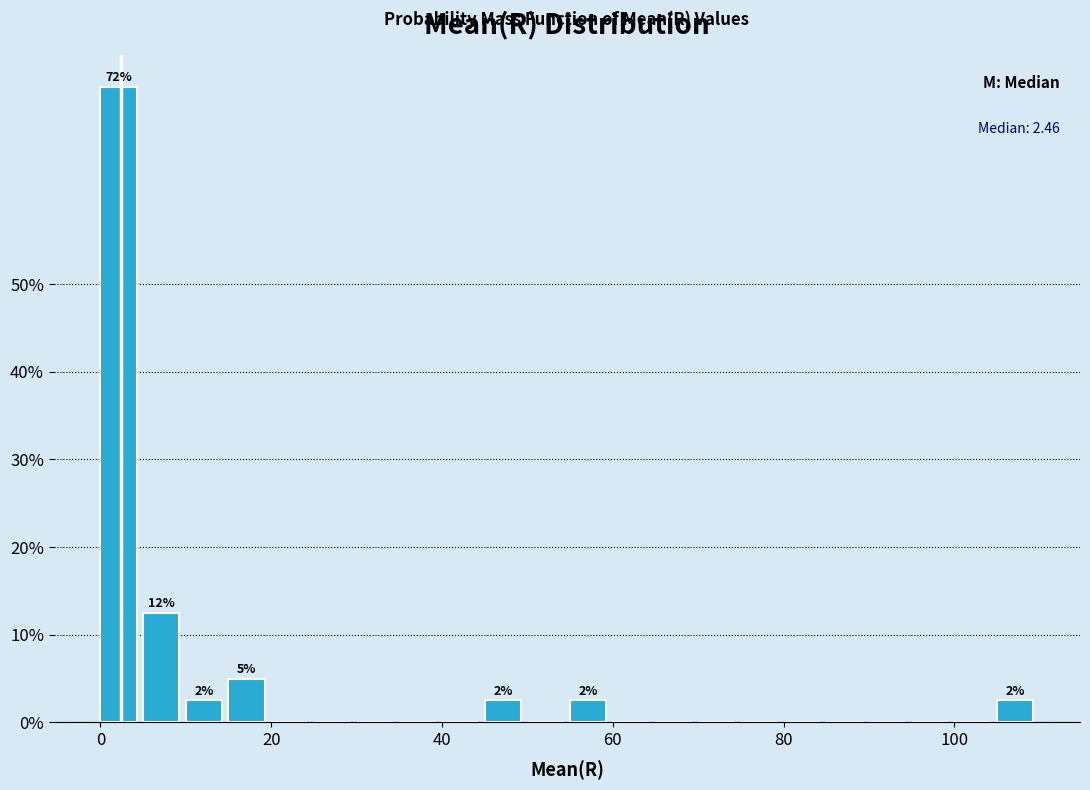

Read against the x-axis, roughly where is the centre of the tallest bar?

2